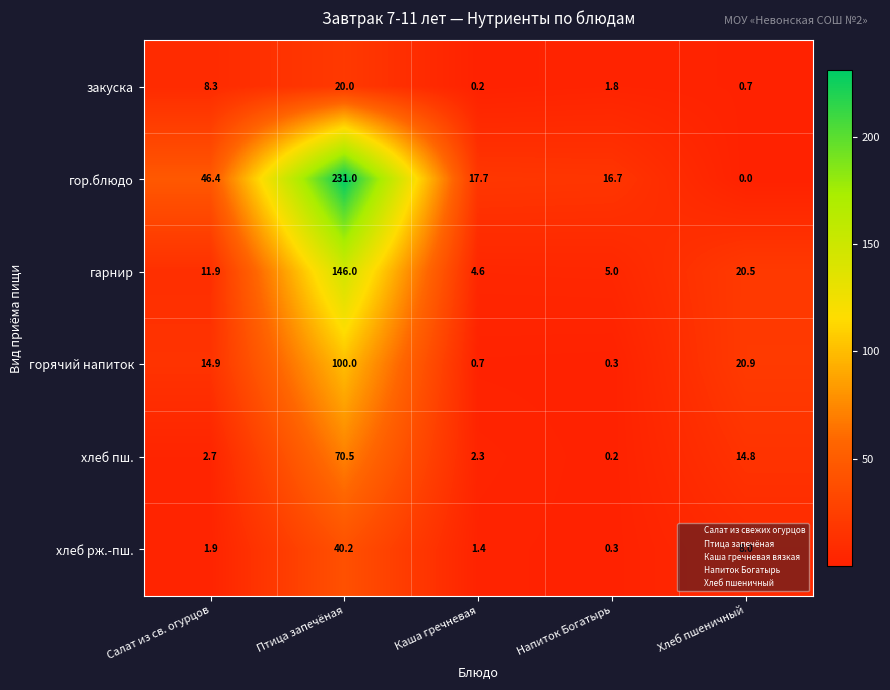

Which series has the largest range (max minus min)?

гор.блюдо